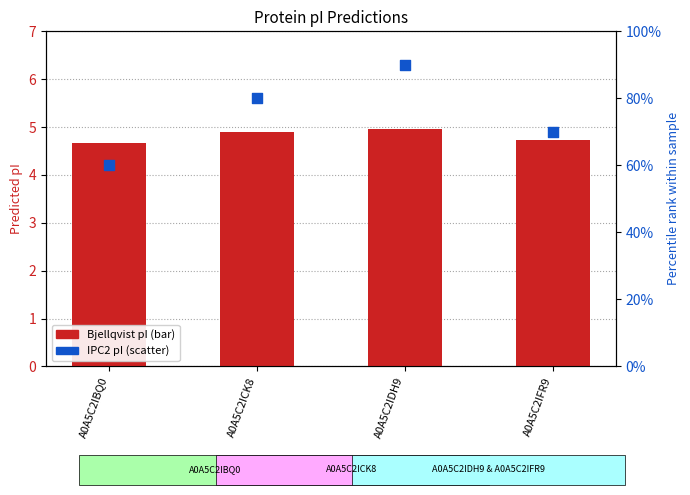

Which series has the largest Y range (max minus min)?

IPC2 pI (percentile rank)